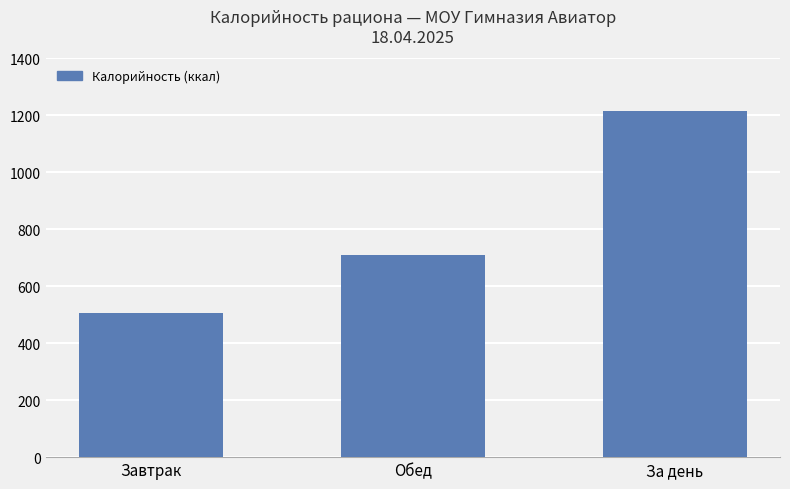

At which category does the chart reach its minimum across all series?

Завтрак